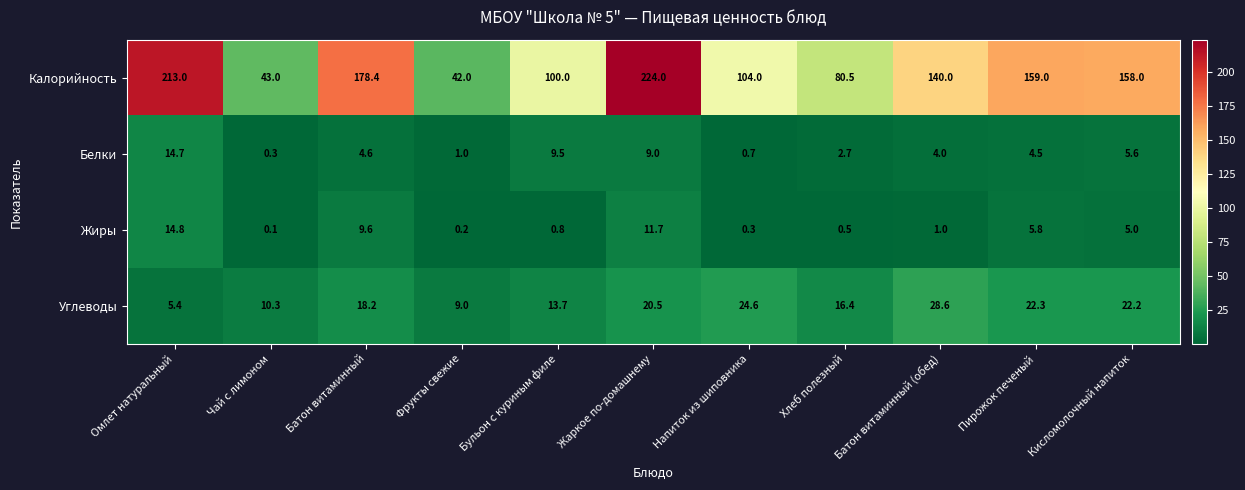

What is the total value across all series at Пирожок печеный?

191.6